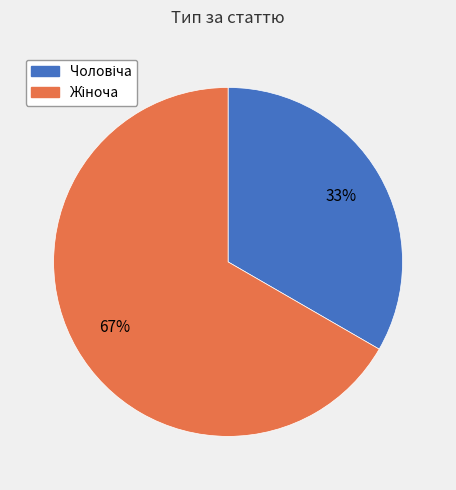

Does any single category account for the majority?

Yes